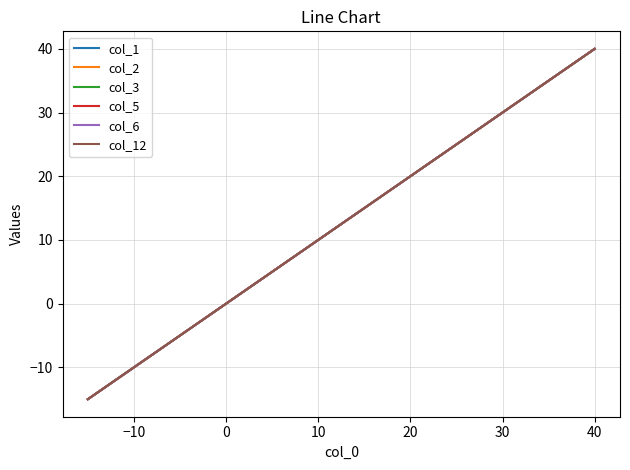

Which series has the largest total across all categories?

col_1